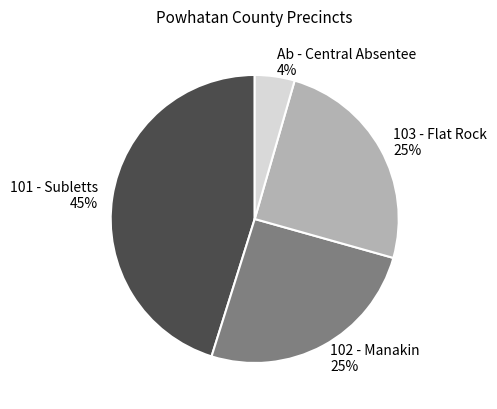

Which slice is the largest?

101 - Subletts